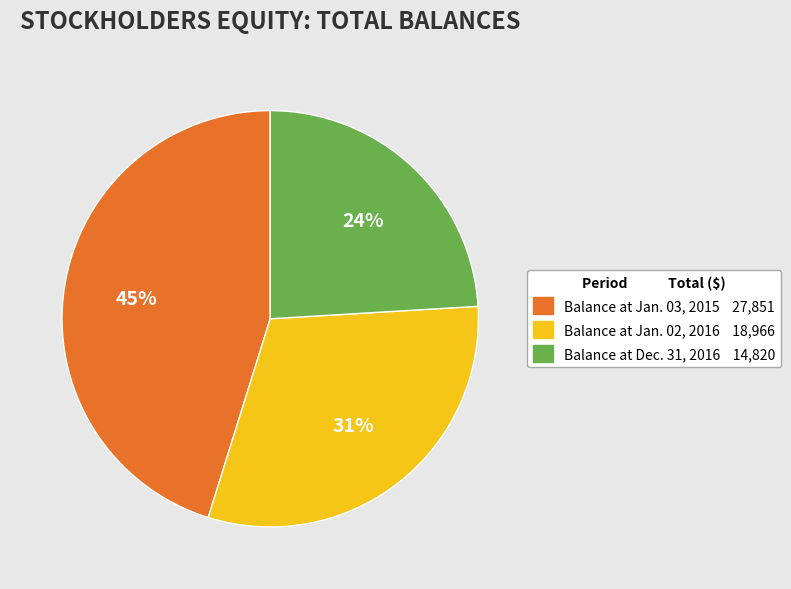

Does any single category account for the majority?

No